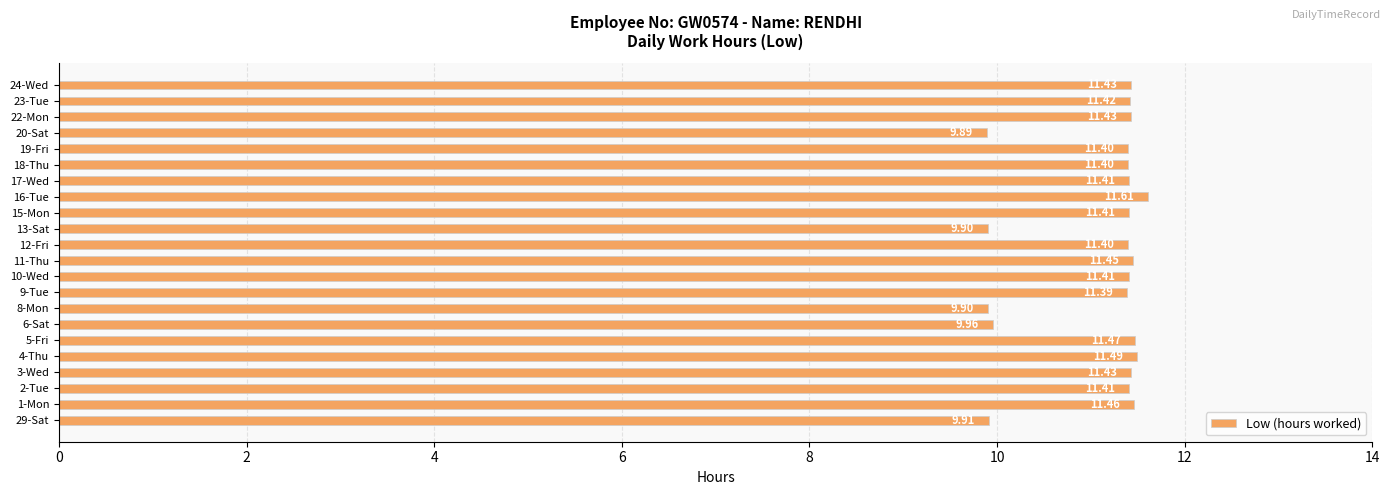

At which label is the value closest to 10?

6-Sat